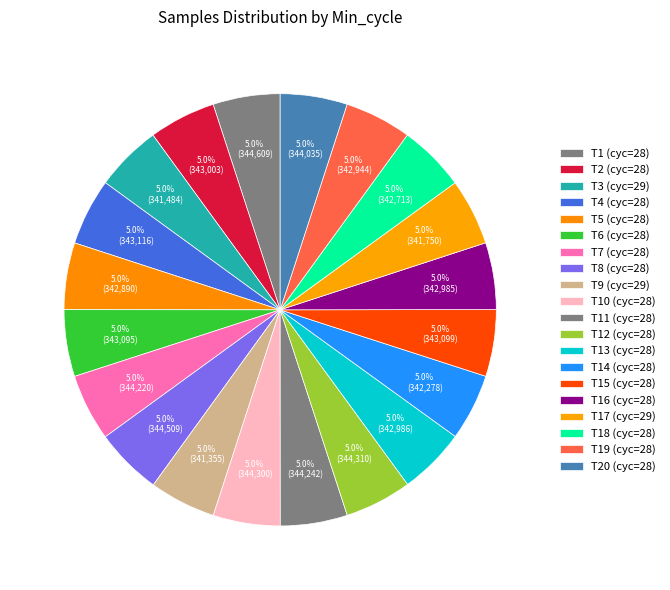

Which slice is the largest?

28